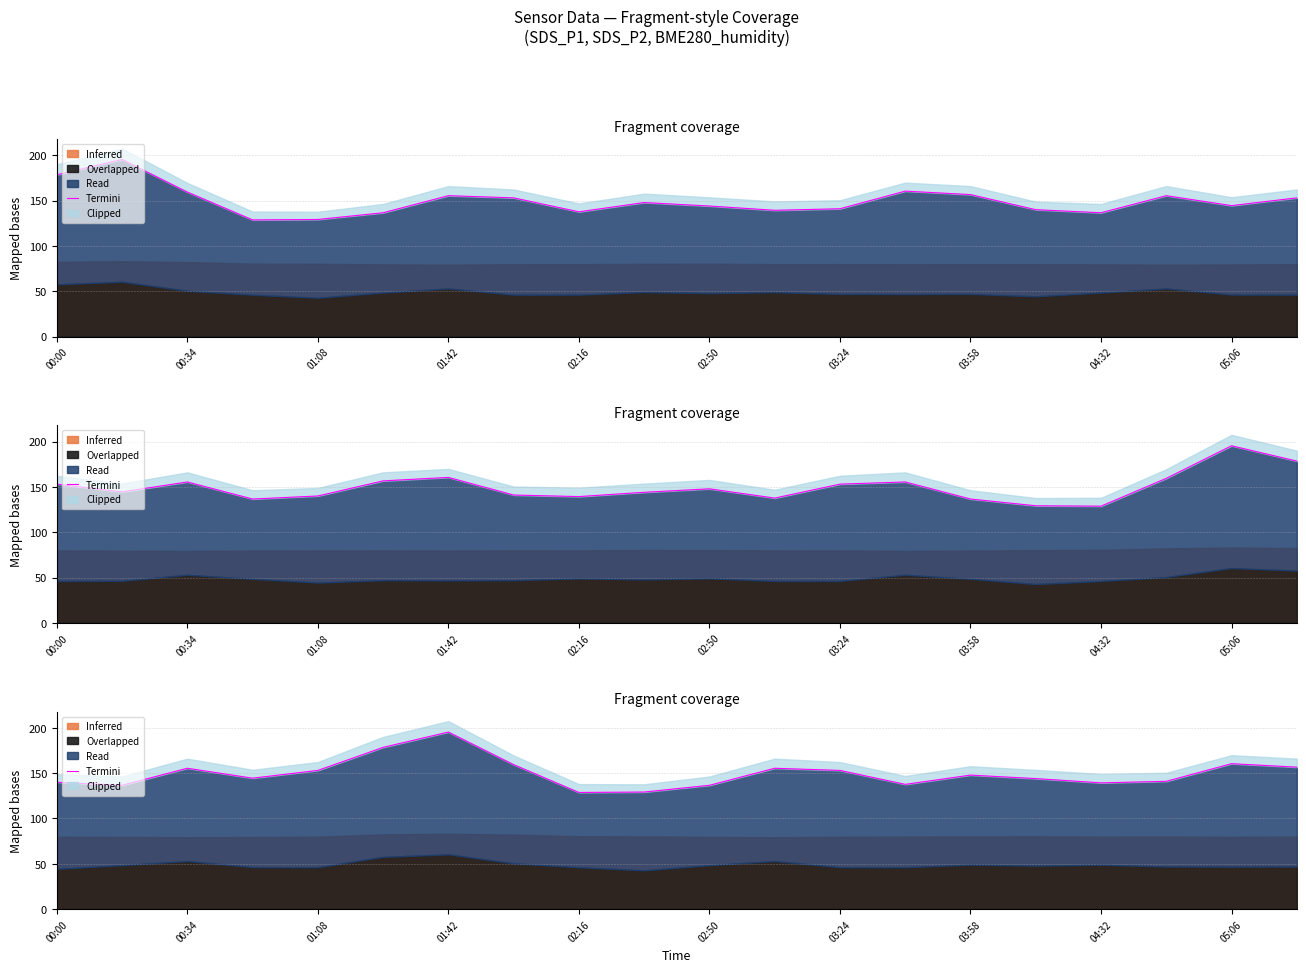

What is the sum of all values?

2992.0